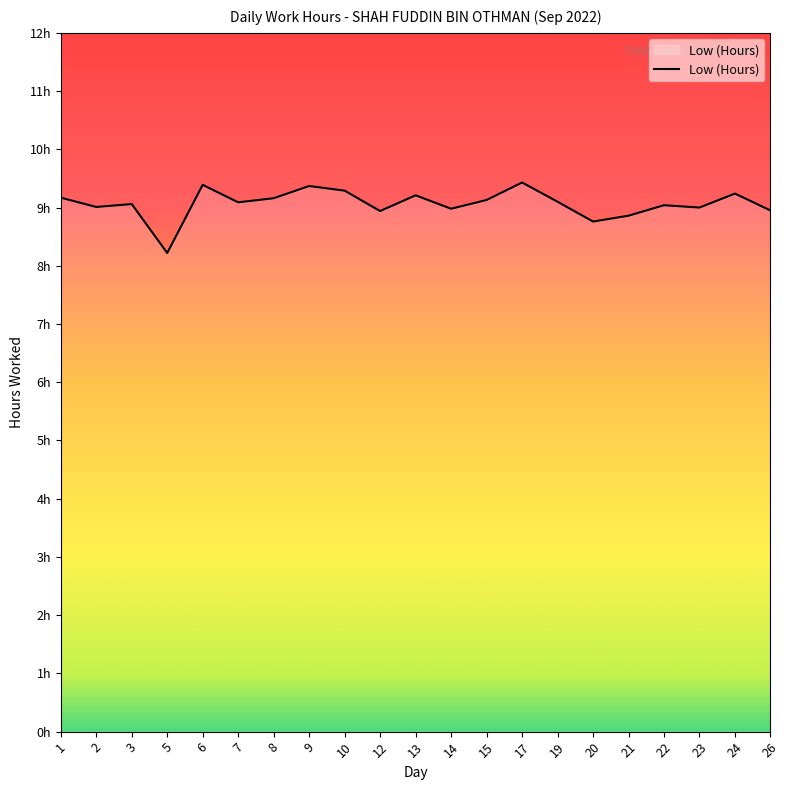

Does the chart display data point markers on the line(s)?

No